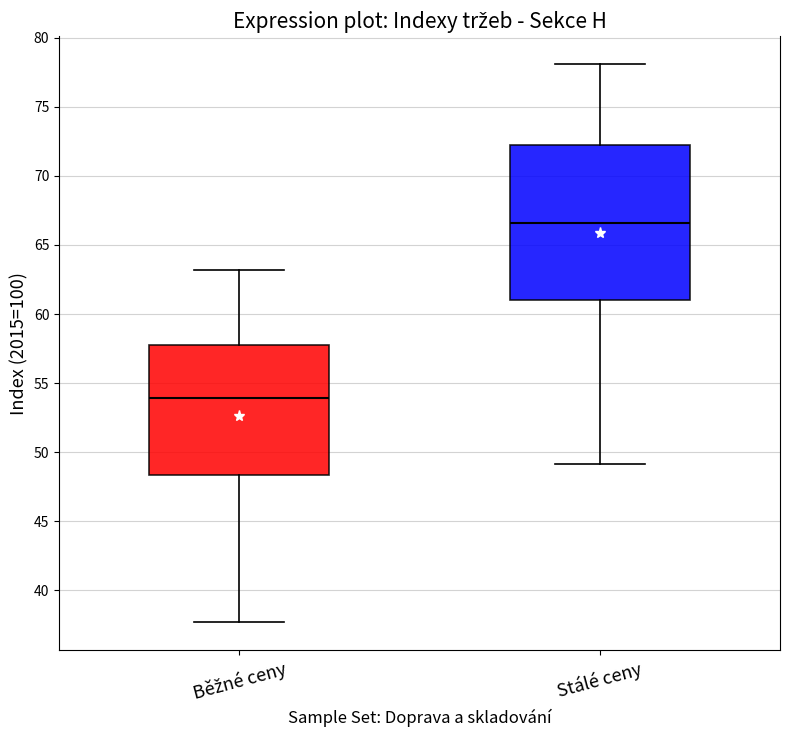

Where is the upper edge of the box for Běžné ceny on the y-axis? The values are not printed on the chart, so give them approximately, as read against the axis.

58.0